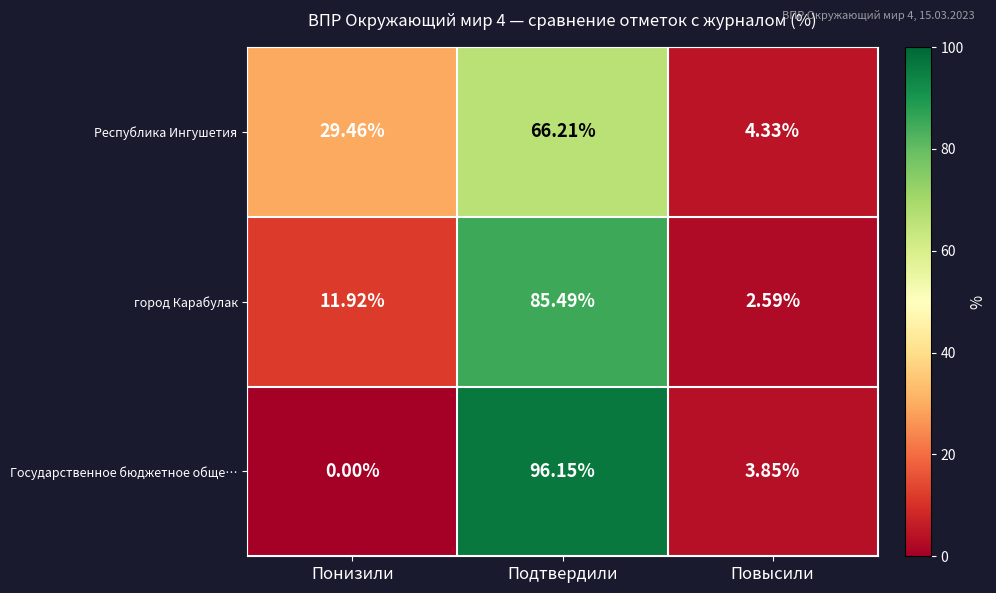

Which category has the lowest value in the город Карабулак series?

Повысили